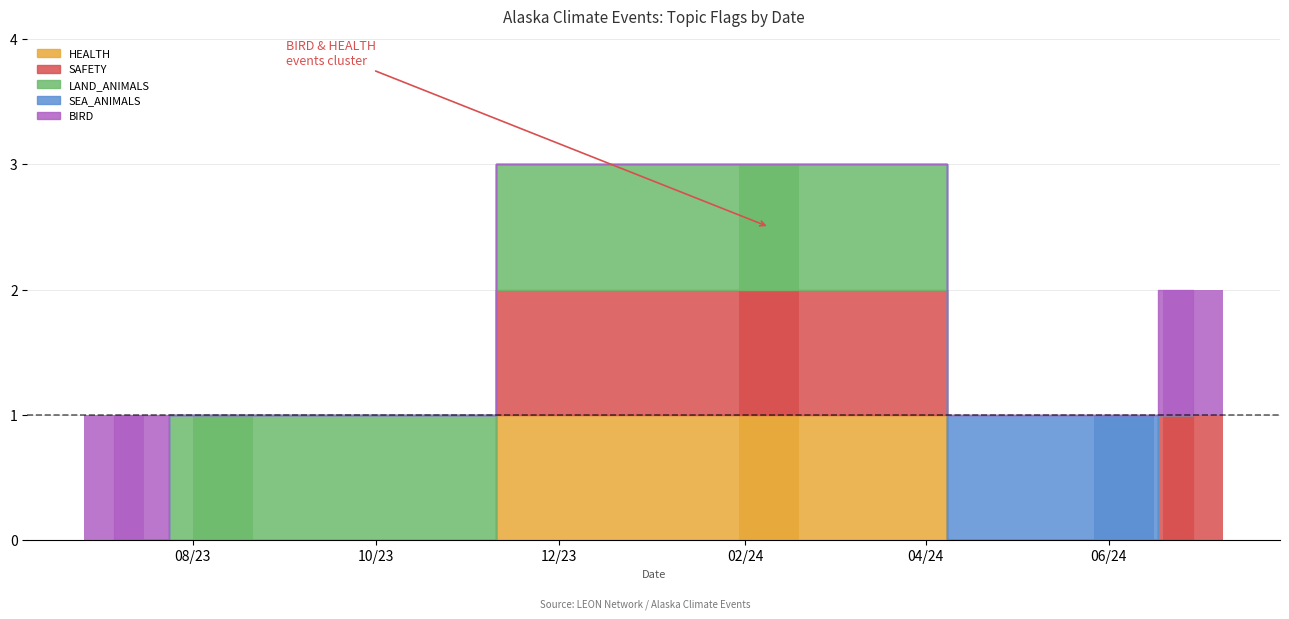

What are all the series names shown in the legend?

HEALTH, SAFETY, LAND_ANIMALS, SEA_ANIMALS, BIRD